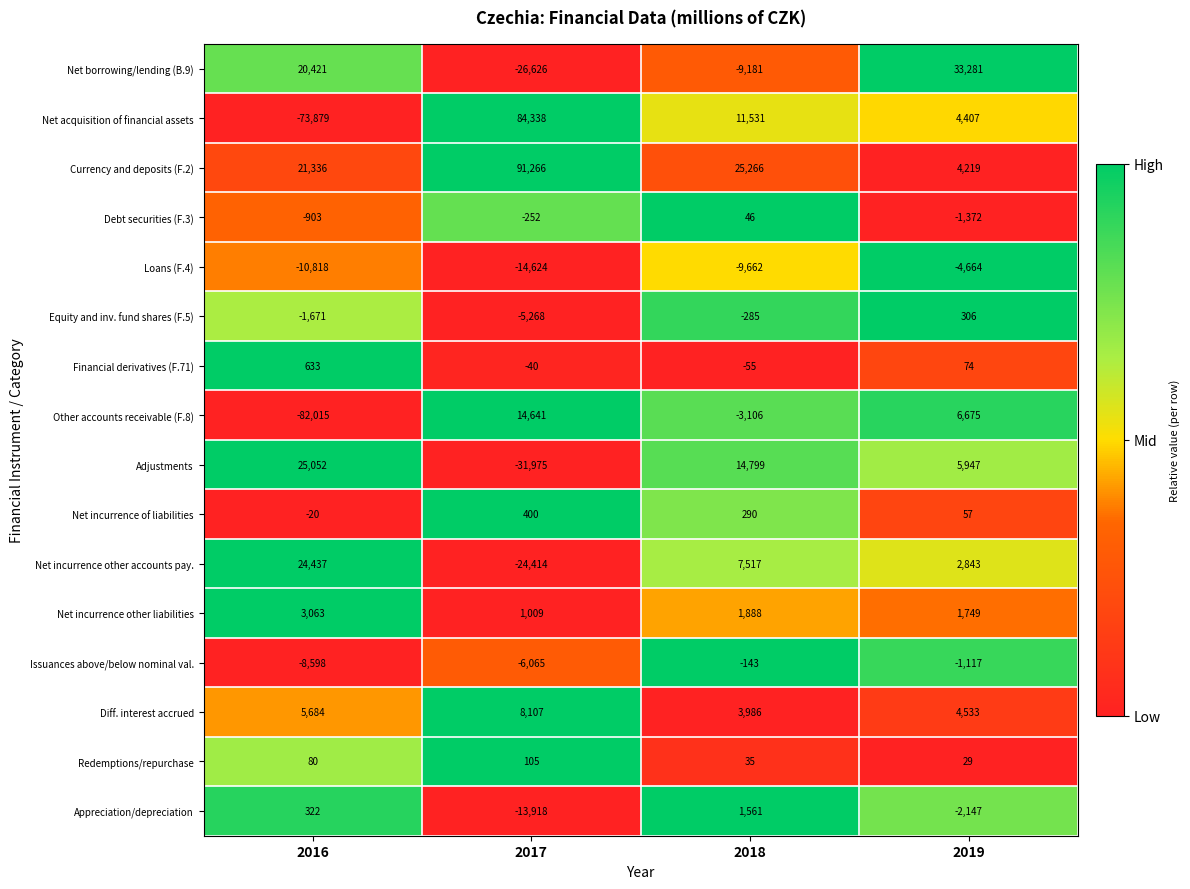

What is the difference between the maximum and minimum values in the Net borrowing/lending (B.9) series?

59907